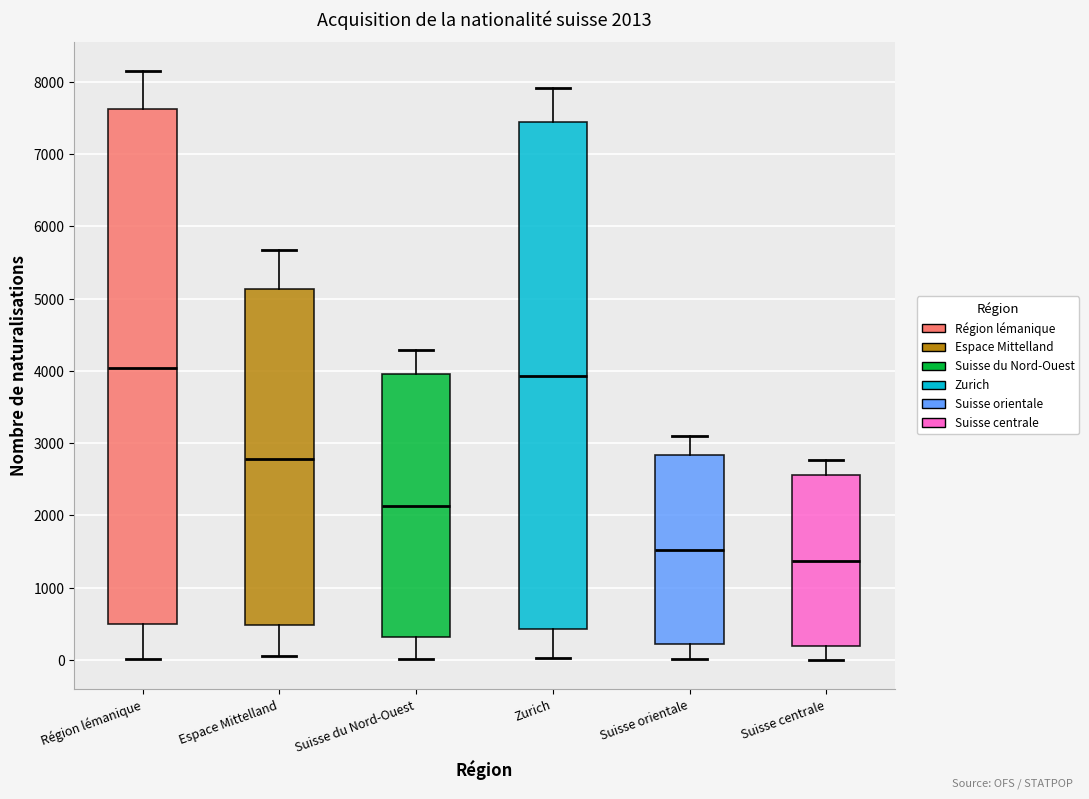

Which box is the tallest, from its lower edge to its upper edge?

Région lémanique